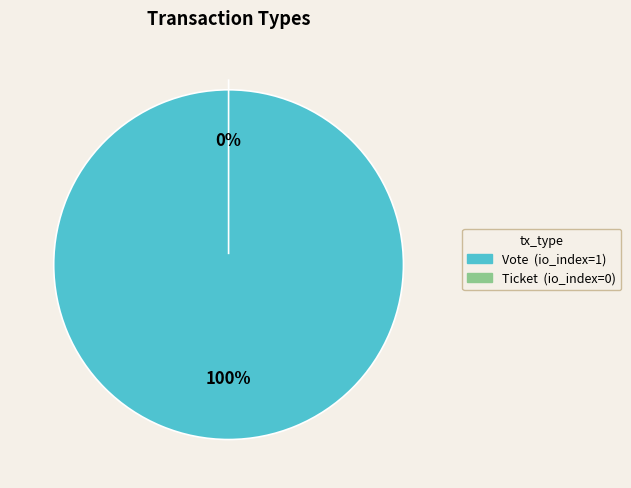

What is the change in value from Vote to Ticket?

-1